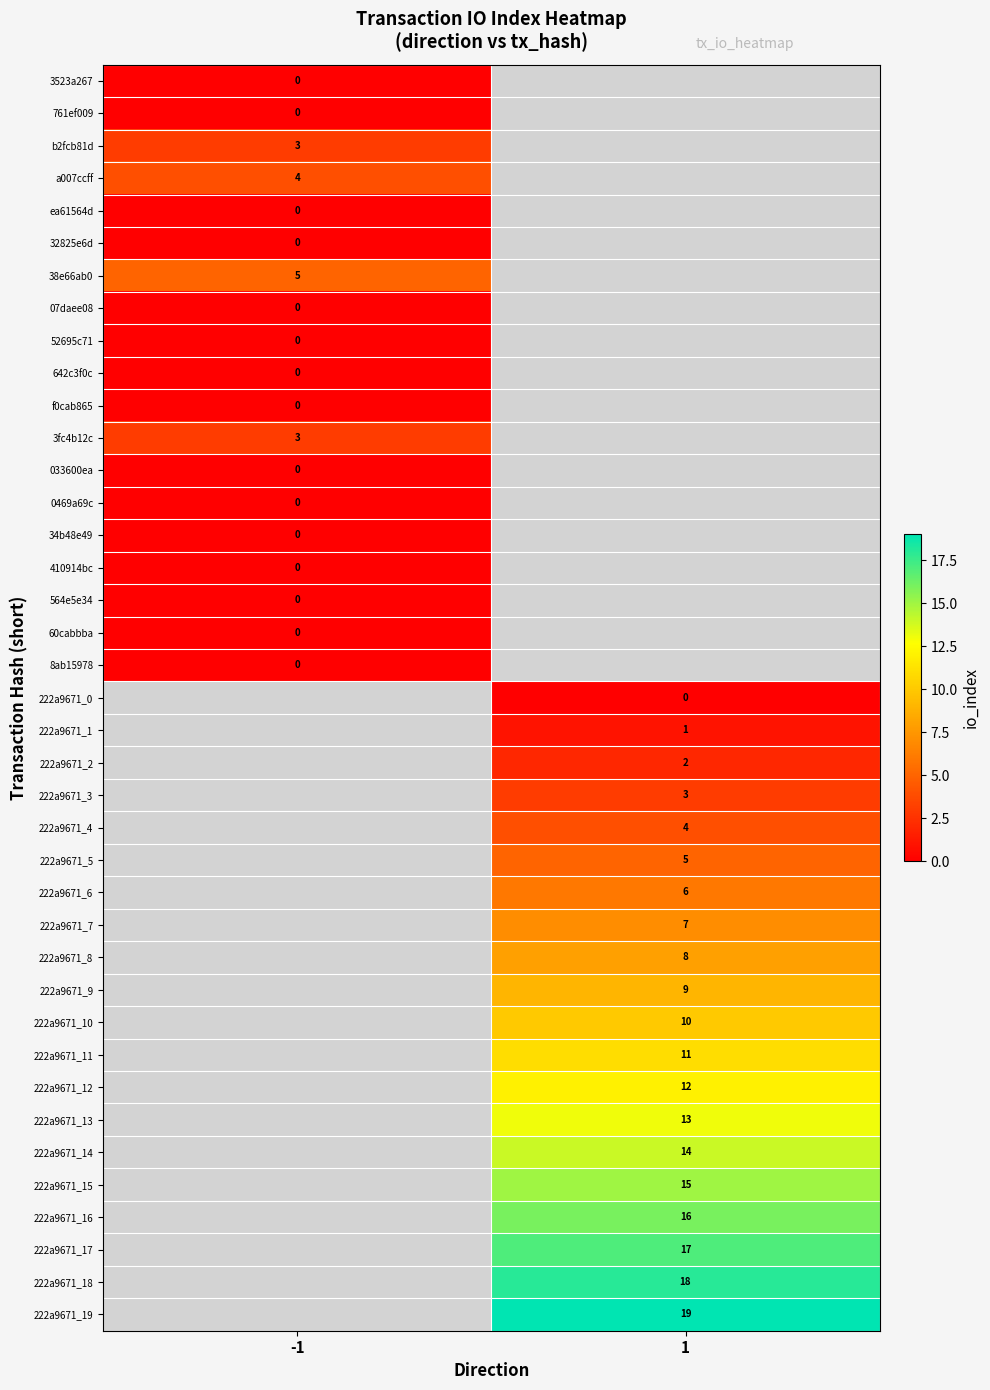

Is it true that 222a9671_6 equals 10 at 1?

False